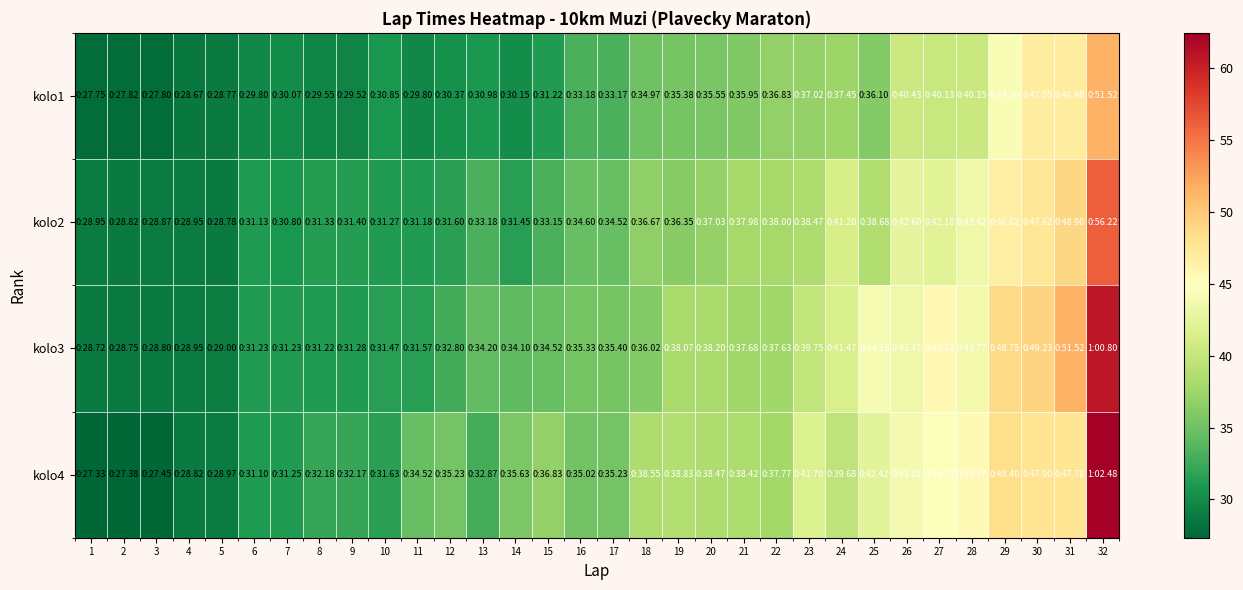

Reading left to right, what are all the values shown in this chart?

kolo1: 1=27.8	2=27.8	3=27.8	4=28.7	5=28.8	6=29.8	7=30.1	8=29.6	9=29.5	10=30.9	11=29.8	12=30.4	13=31.0	14=30.1	15=31.2	16=33.2	17=33.2	18=35.0	19=35.4	20=35.5	21=36.0	22=36.8	23=37.0	24=37.5	25=36.1	26=40.4	27=40.1	28=40.4	29=44.3	30=47.0	31=47.0	32=51.5
kolo2: 1=28.9	2=28.8	3=28.9	4=28.9	5=28.8	6=31.1	7=30.8	8=31.3	9=31.4	10=31.3	11=31.2	12=31.6	13=33.2	14=31.4	15=33.1	16=34.6	17=34.5	18=36.7	19=36.4	20=37.0	21=38.0	22=38.0	23=38.5	24=41.2	25=38.7	26=42.6	27=42.2	28=43.4	29=46.6	30=47.6	31=48.9	32=56.2
kolo3: 1=28.7	2=28.8	3=28.8	4=28.9	5=29.0	6=31.2	7=31.2	8=31.2	9=31.3	10=31.5	11=31.6	12=32.8	13=34.2	14=34.1	15=34.5	16=35.3	17=35.4	18=36.0	19=38.1	20=38.2	21=37.7	22=37.6	23=39.8	24=41.5	25=44.1	26=43.5	27=45.6	28=43.8	29=48.8	30=49.2	31=51.5	32=60.8
kolo4: 1=27.3	2=27.4	3=27.4	4=28.8	5=29.0	6=31.1	7=31.2	8=32.2	9=32.2	10=31.6	11=34.5	12=35.2	13=32.9	14=35.6	15=36.8	16=35.0	17=35.2	18=38.5	19=38.8	20=38.5	21=38.4	22=37.8	23=41.7	24=39.7	25=42.4	26=43.8	27=44.7	28=45.5	29=48.4	30=47.9	31=47.8	32=62.5